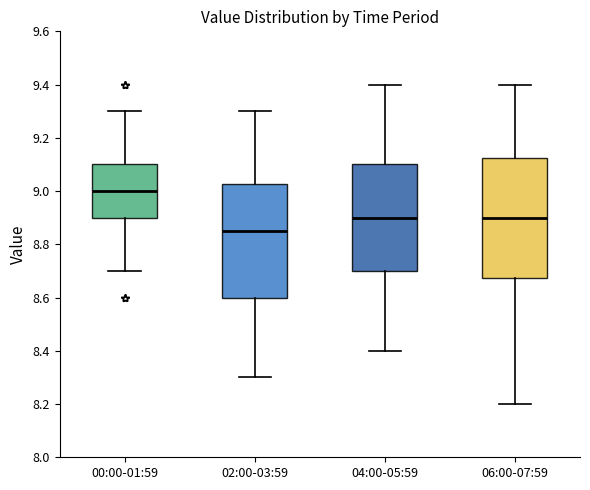

Which box's median line is the highest?

00:00-01:59